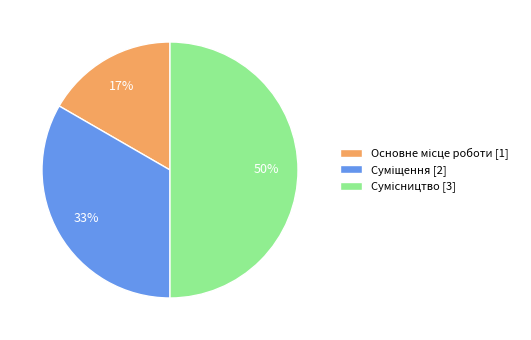

To the nearest percent, what is the average slice percentage?

33%